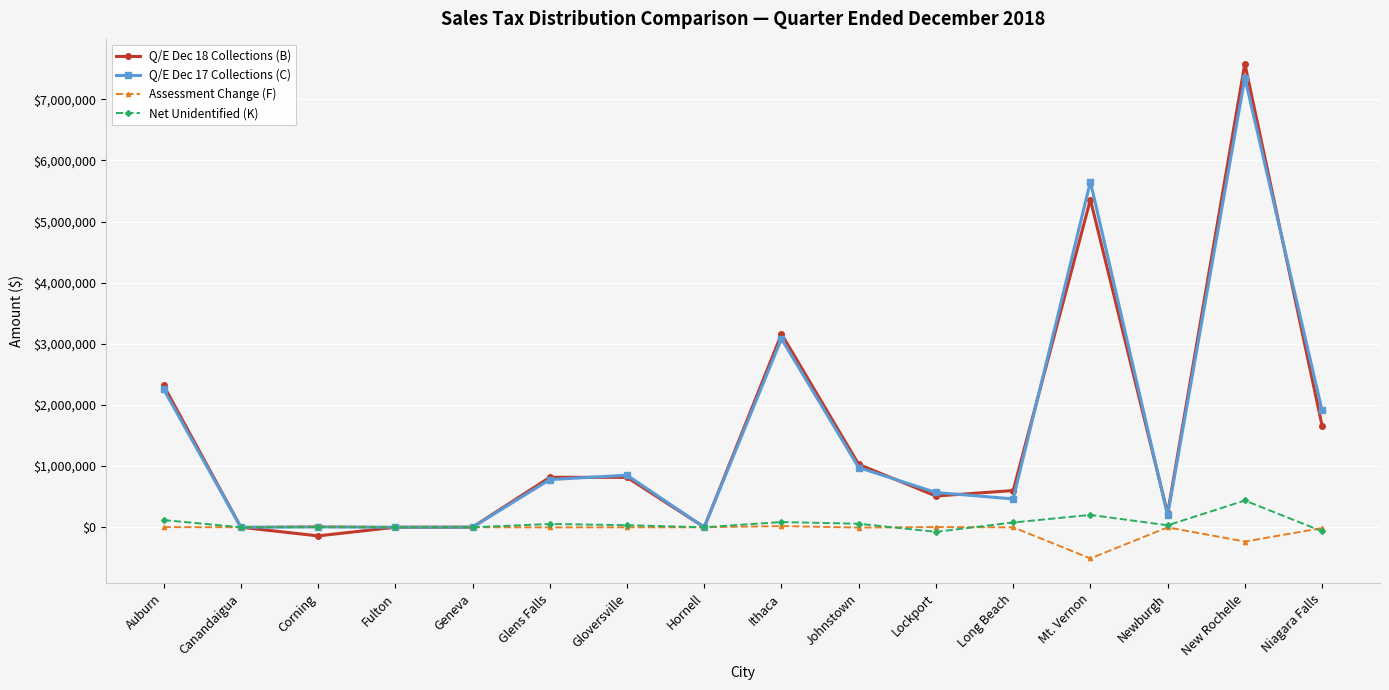

What is the smallest value displayed?

-509722.3